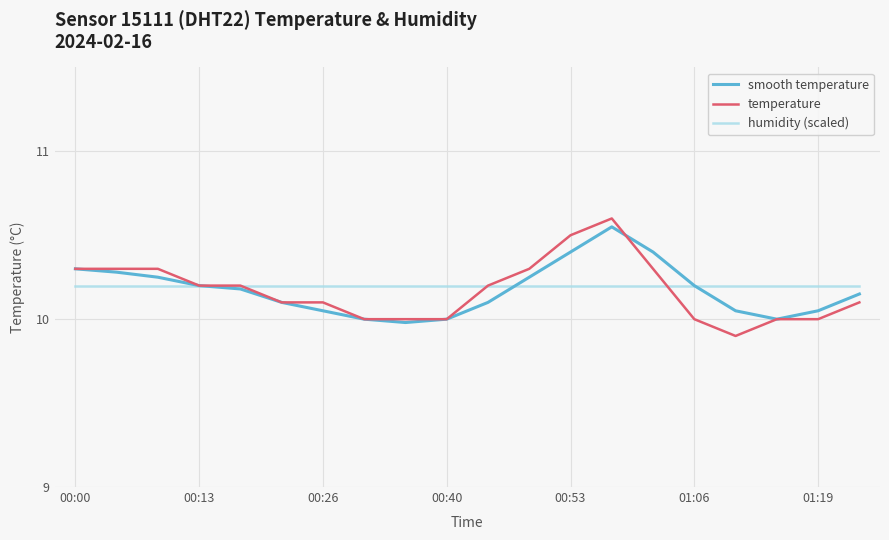

How many distinct data groups are displayed?

3